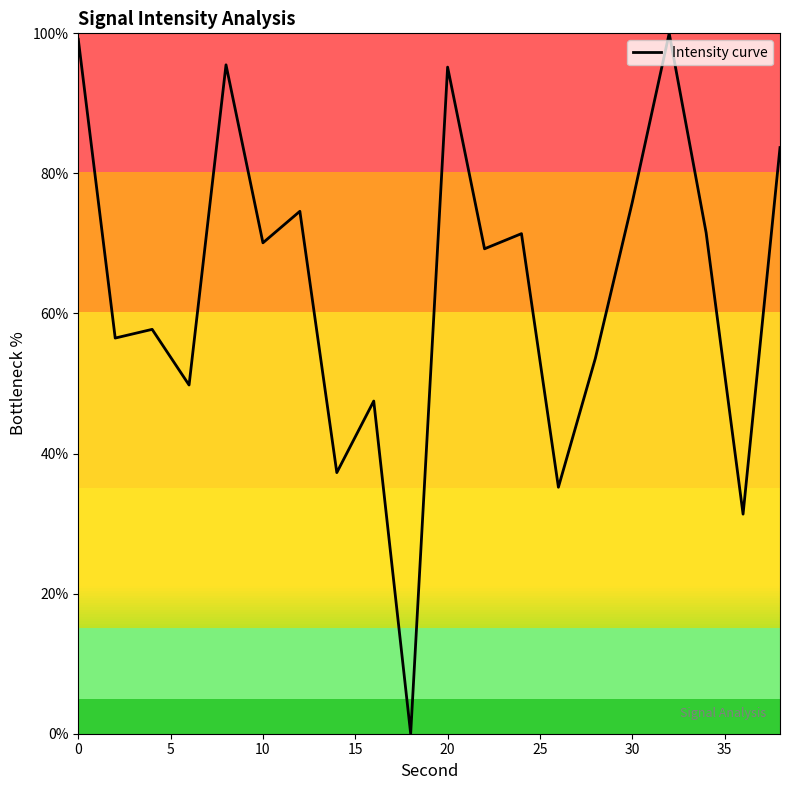

What is the maximum value shown in the chart?

100.0